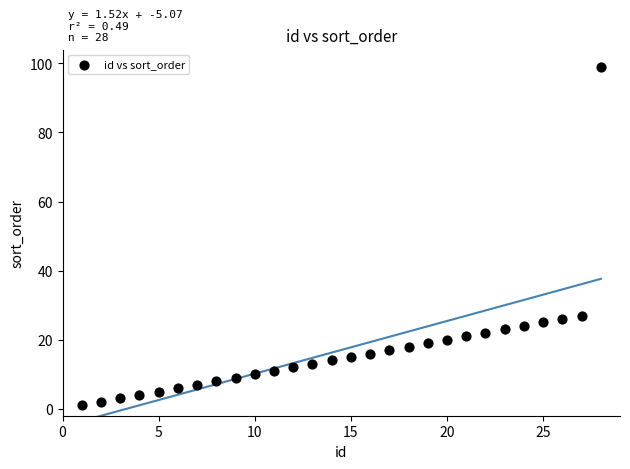

What is the range of Y values (max minus min)?

98